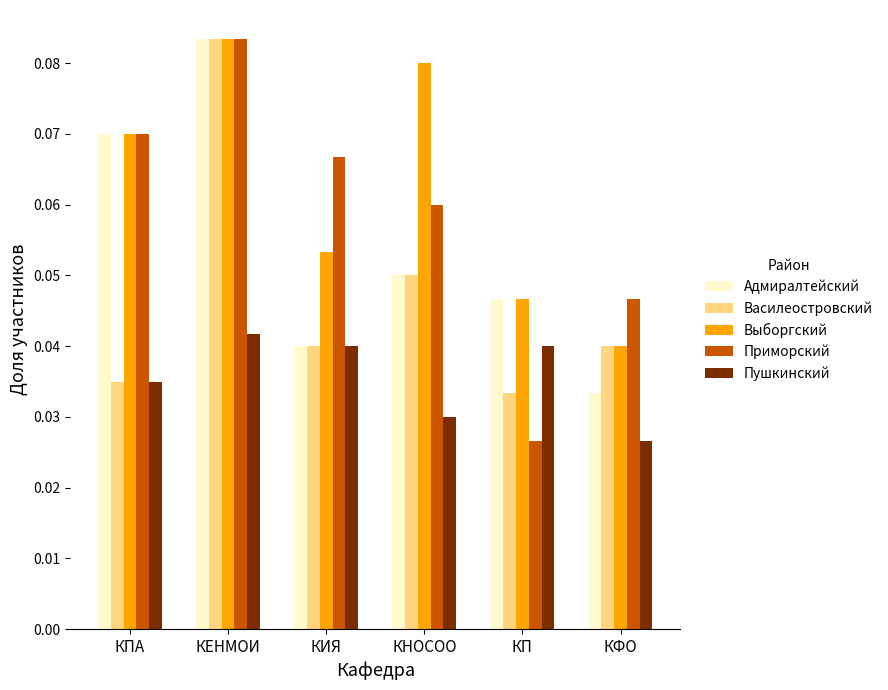

What position from the left is КЕНМОИ?

2